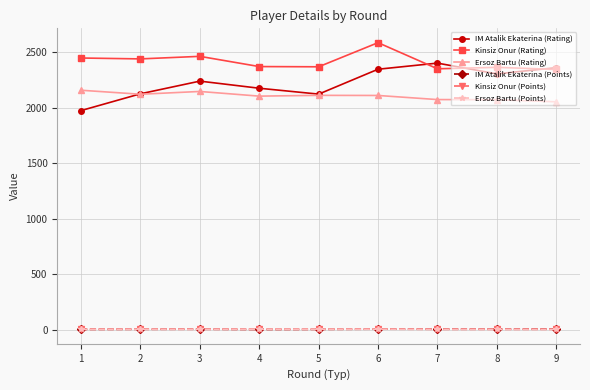

True or false: Kinsiz Onur (Rating) has more than 0 interior local peaks.

True